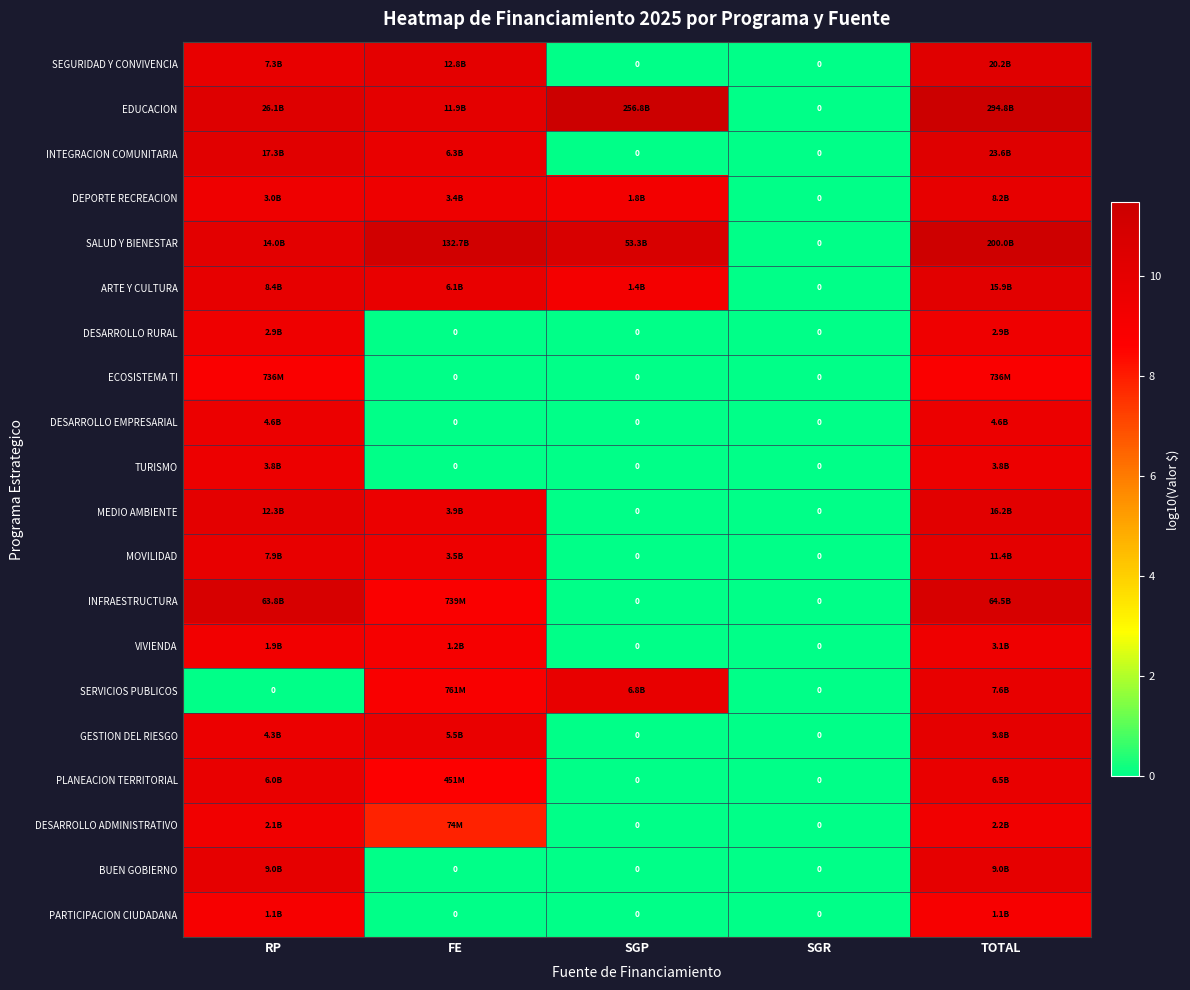

The DEPORTE RECREACION series shows 15.9 at SGP. True or false?

False